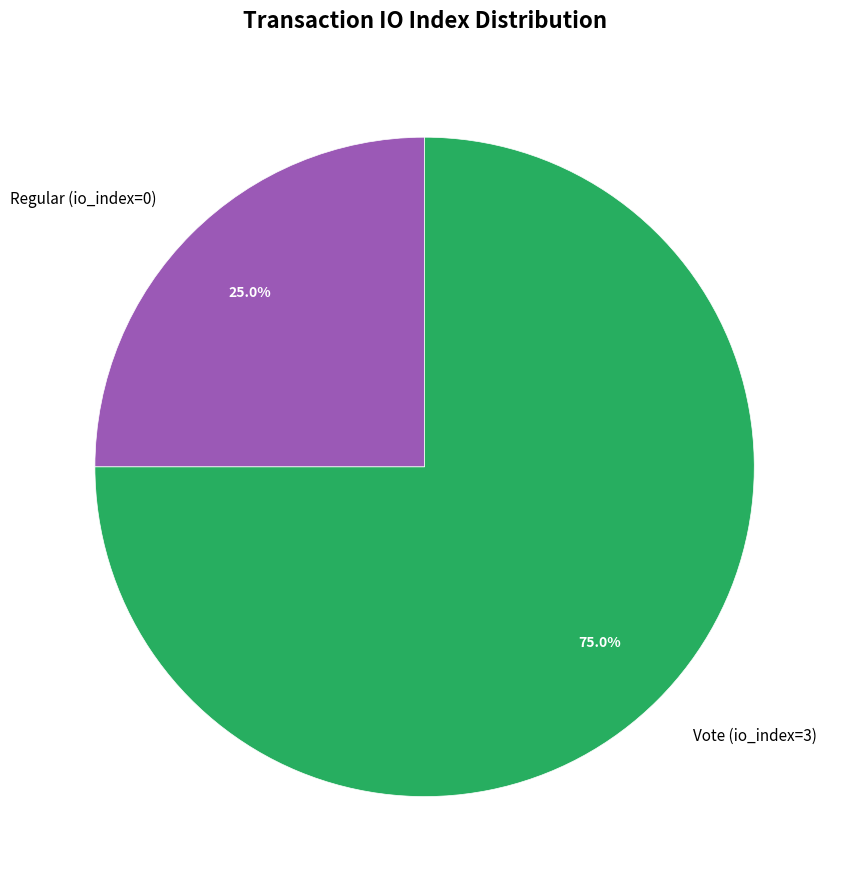

Is there any slice that represents more than half of the pie?

Yes